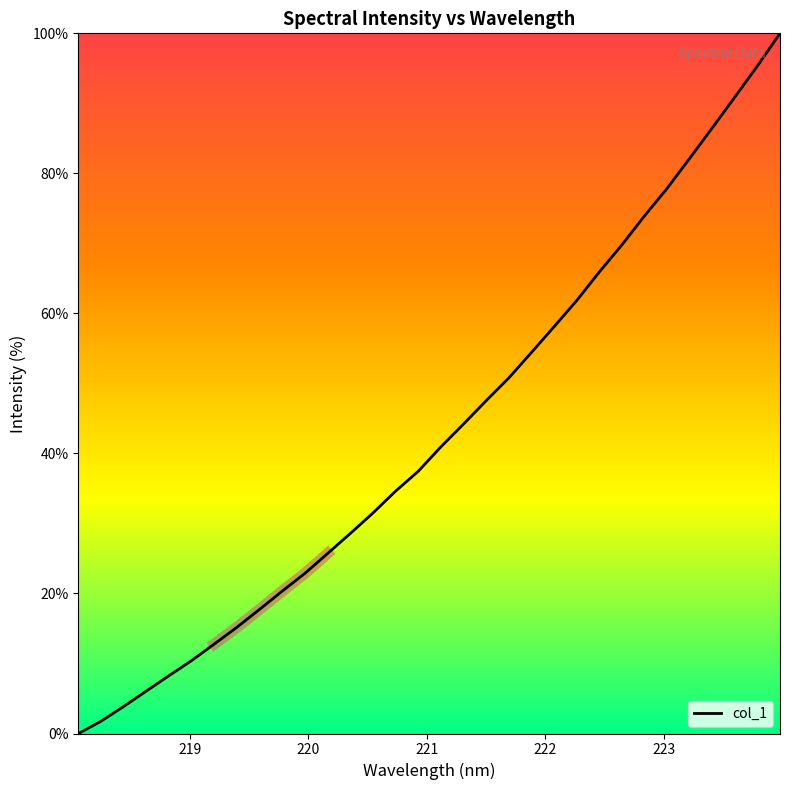

What is the maximum value for col_1?

100.0